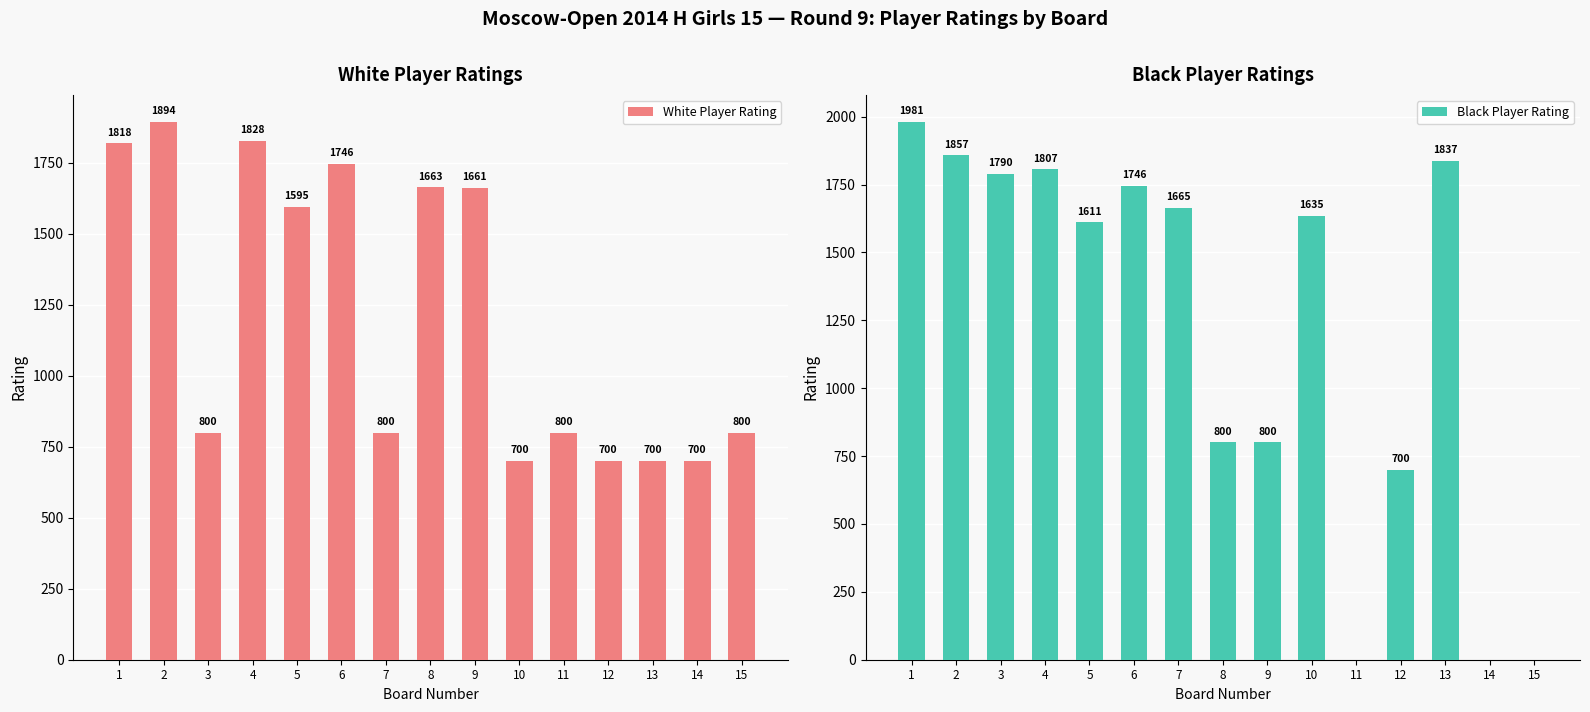

At 5, list the series in order from smallest to largest.

White Player Rating, Black Player Rating